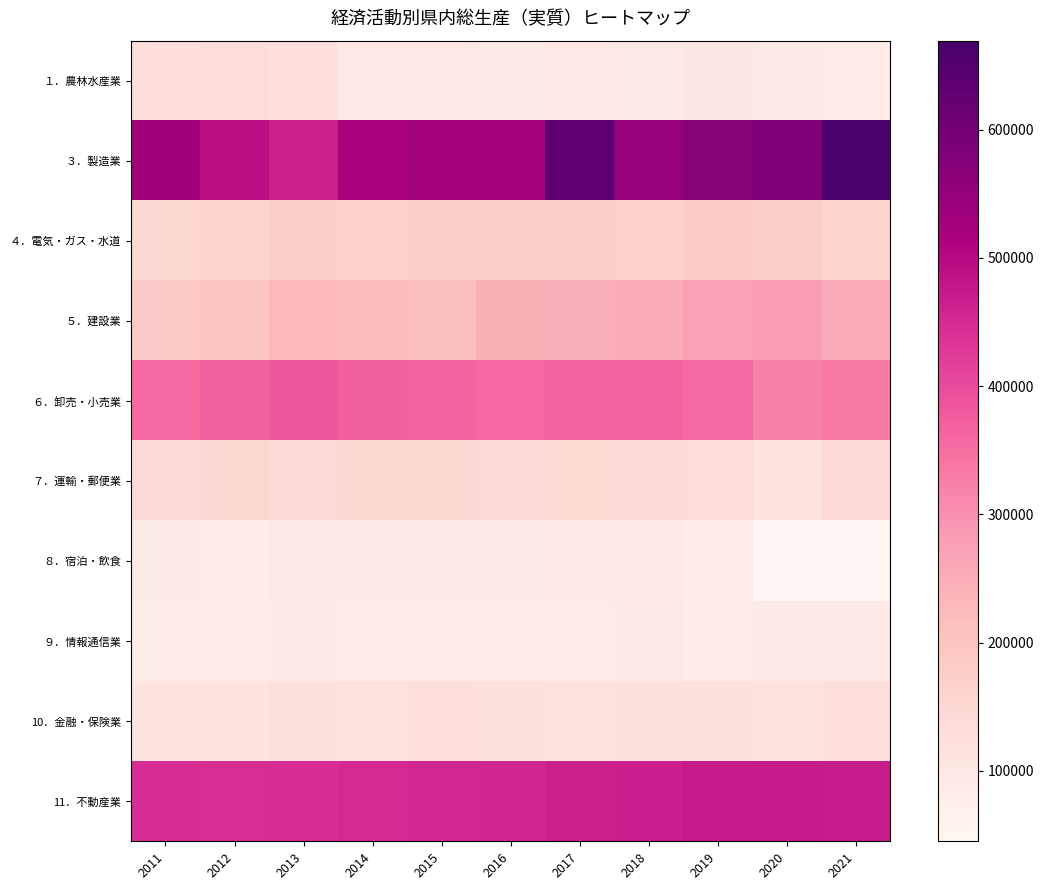

How many categories are shown in the chart?

11